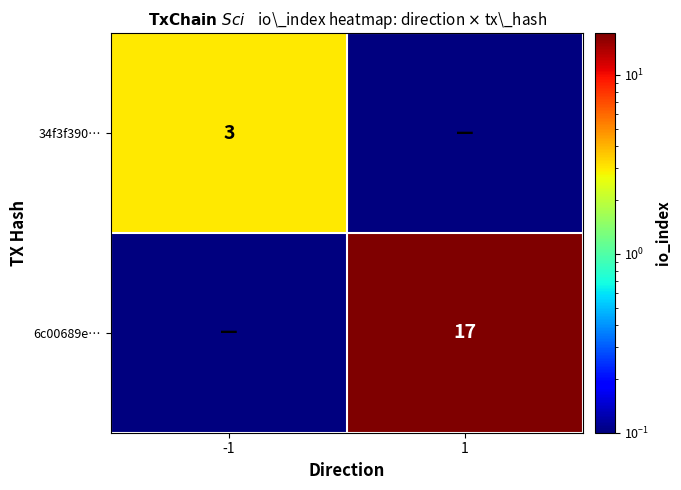

What is the maximum value shown in the chart?

17.0